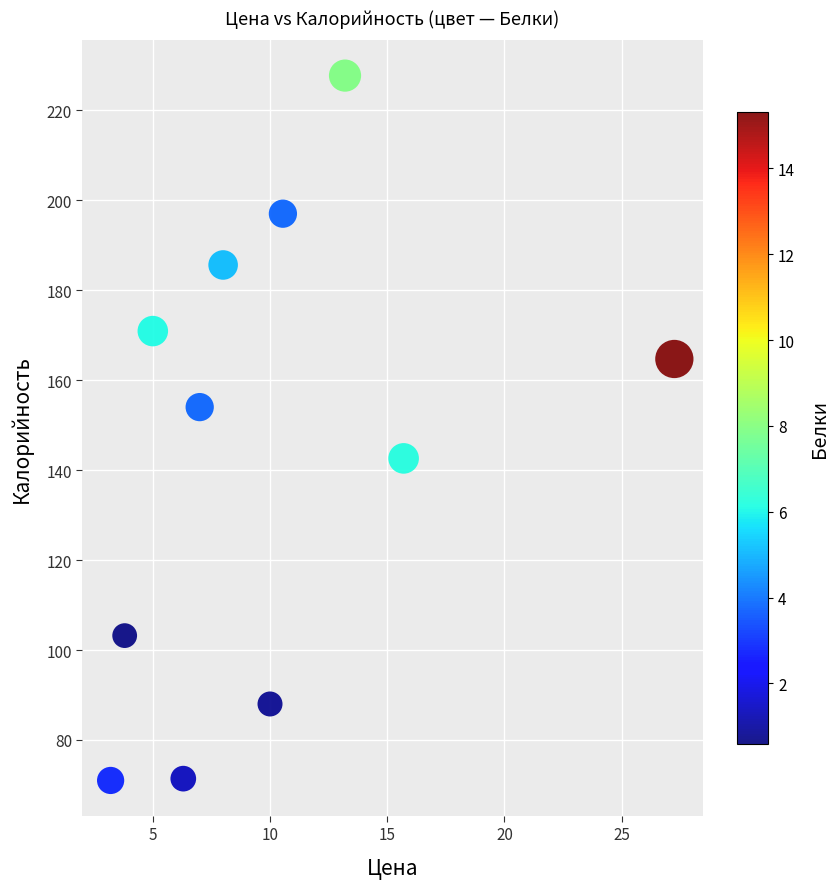

What is the average X value?

10.0